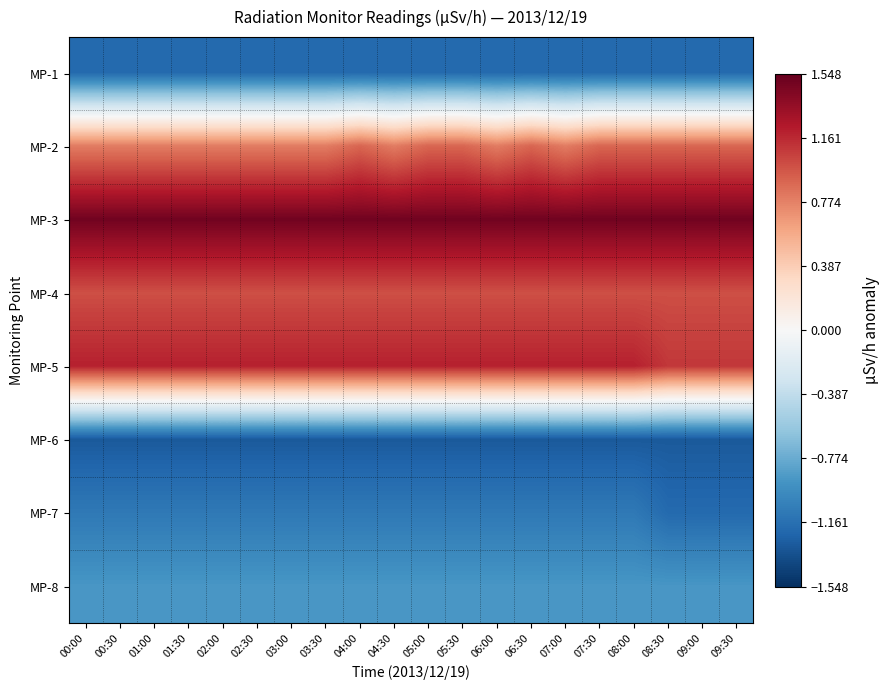

Count the number of categories in the chart.

20